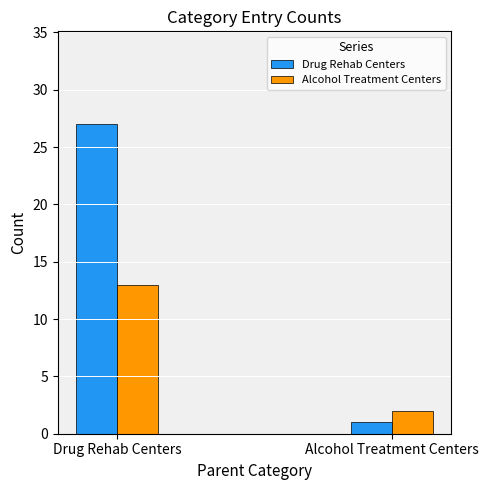

Reading left to right, what are all the values shown in this chart?

Drug Rehab Centers: 27	1
Alcohol Treatment Centers: 13	2